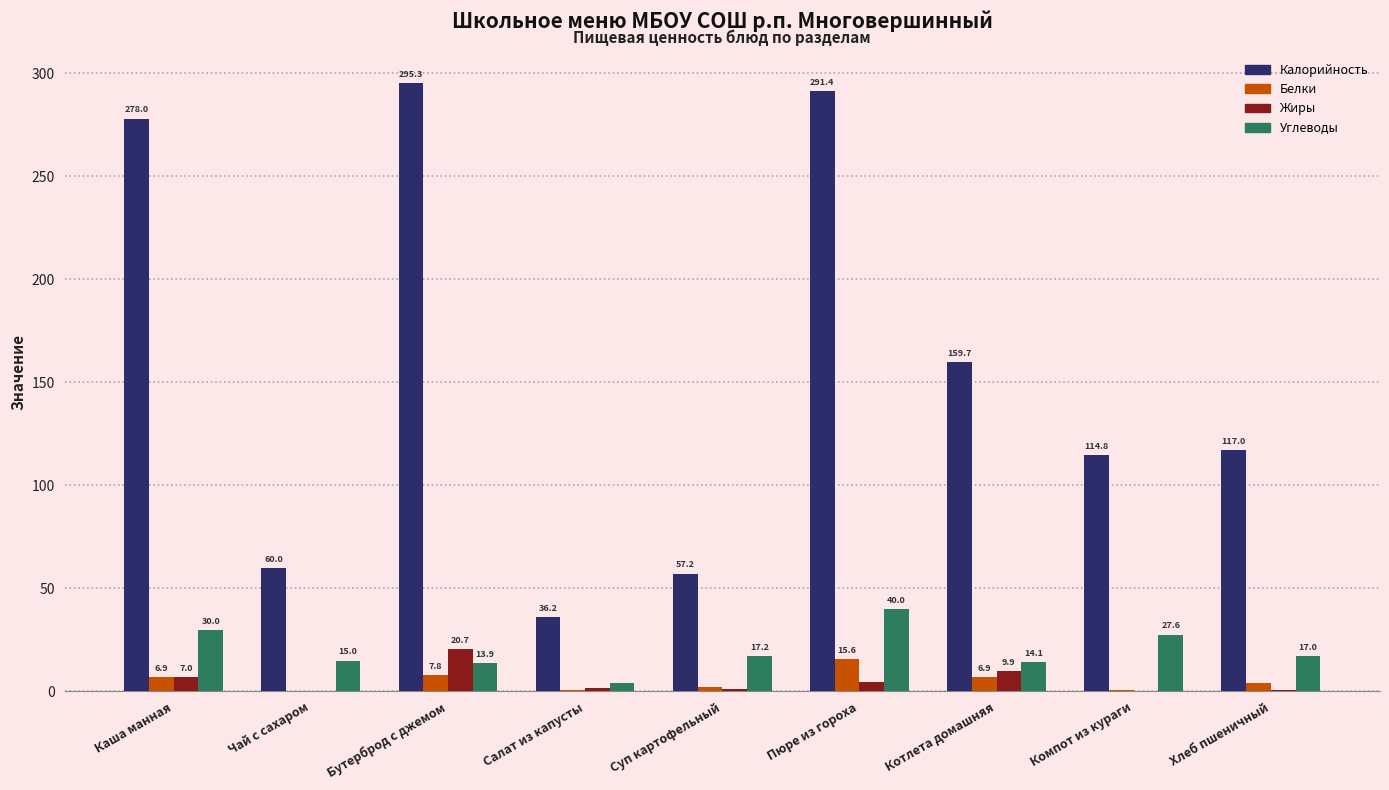

What are all the series names shown in the legend?

Калорийность, Белки, Жиры, Углеводы